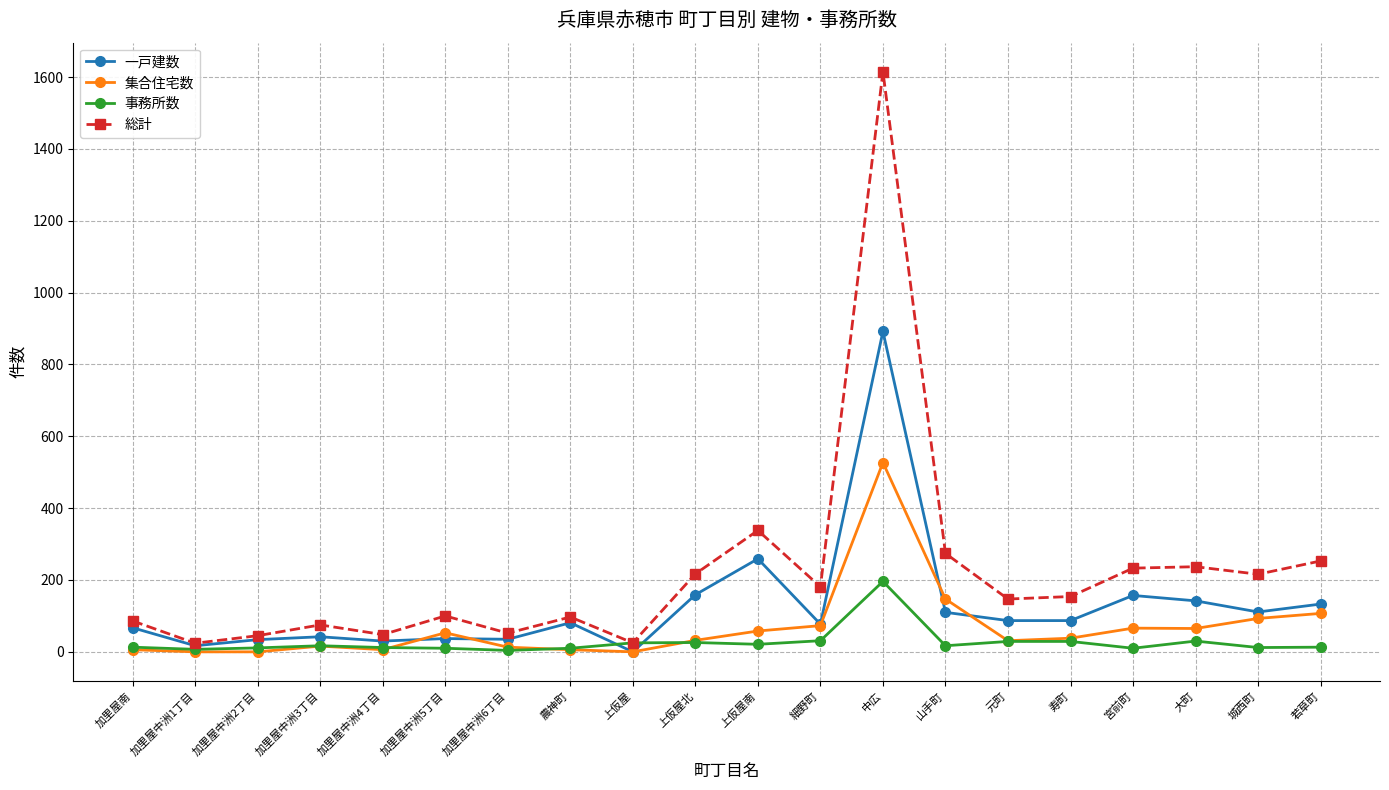

Which series has the largest range (max minus min)?

総計